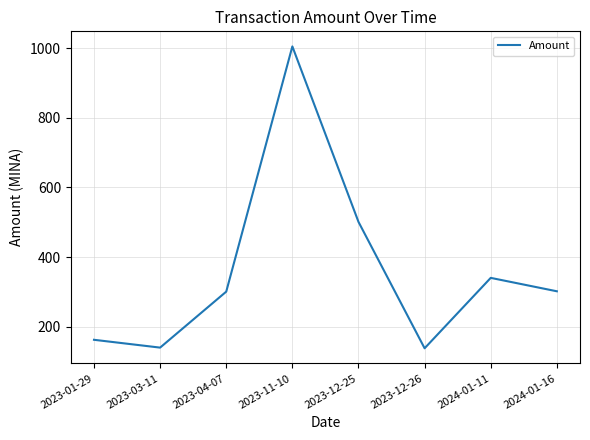

The value at 2024-01-11 is 129.4. True or false?

False